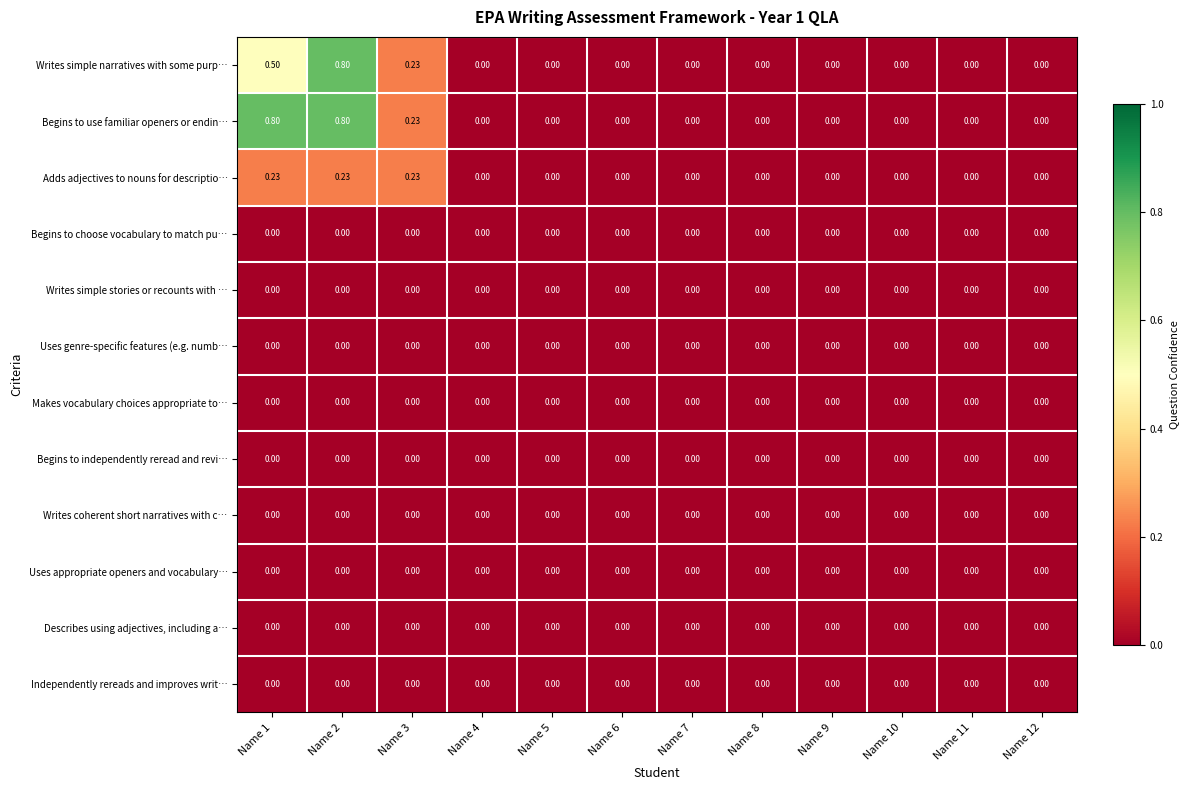

Which series has the largest total across all categories?

Begins to use familiar openers or endin…